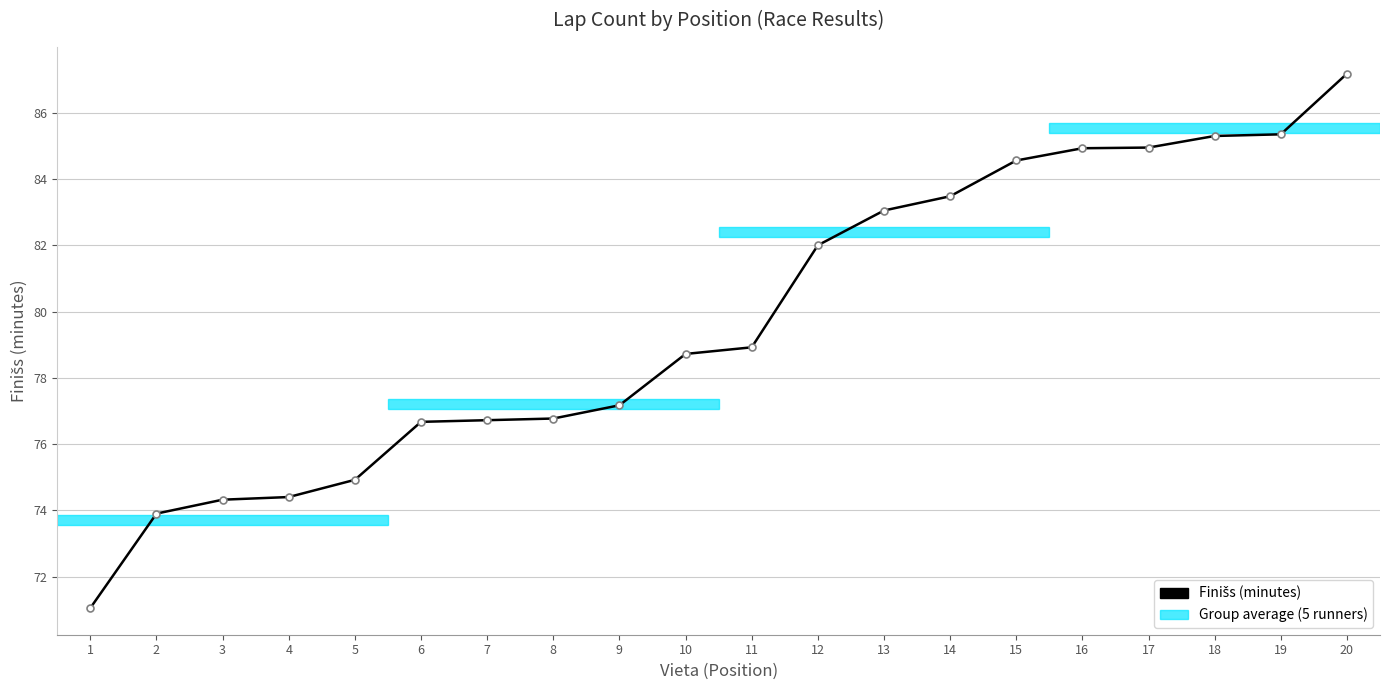

What is the difference between the values at 11 and 20?

8.3